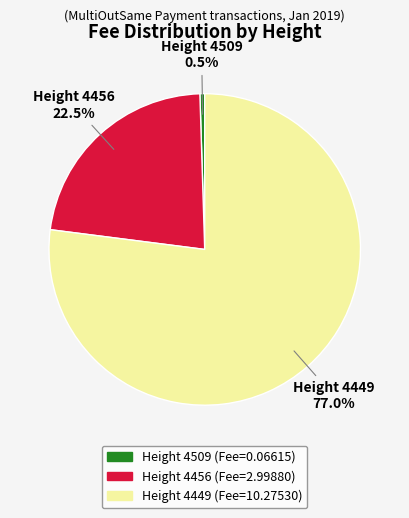

Does any single category account for the majority?

Yes